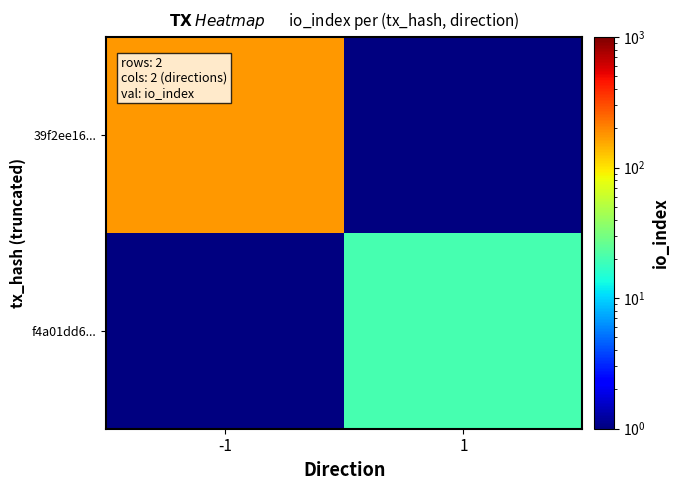

List the series in order of their peak value, highest first.

39f2ee16..., f4a01dd6...